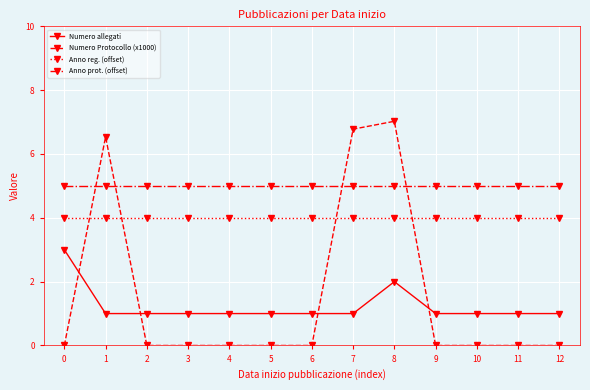

Does the chart display data point markers on the line(s)?

Yes